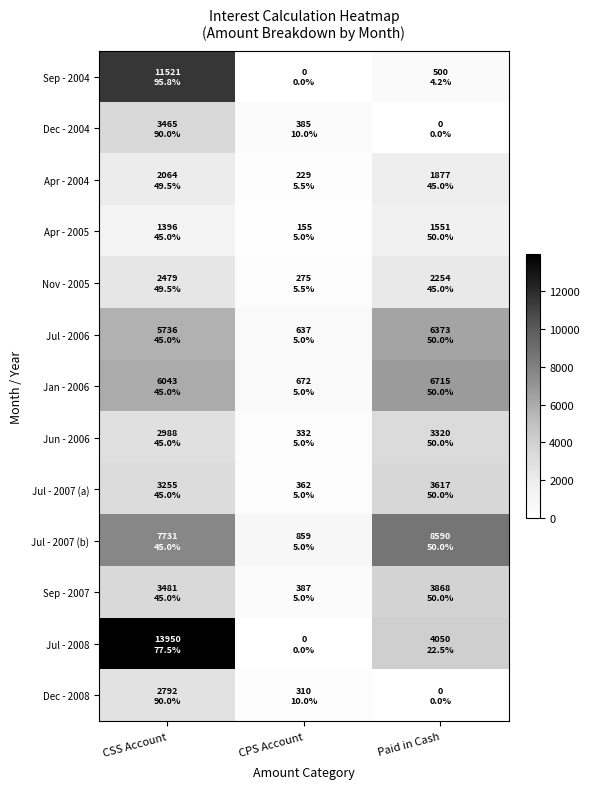

At which category does the chart reach its minimum across all series?

CPS Account